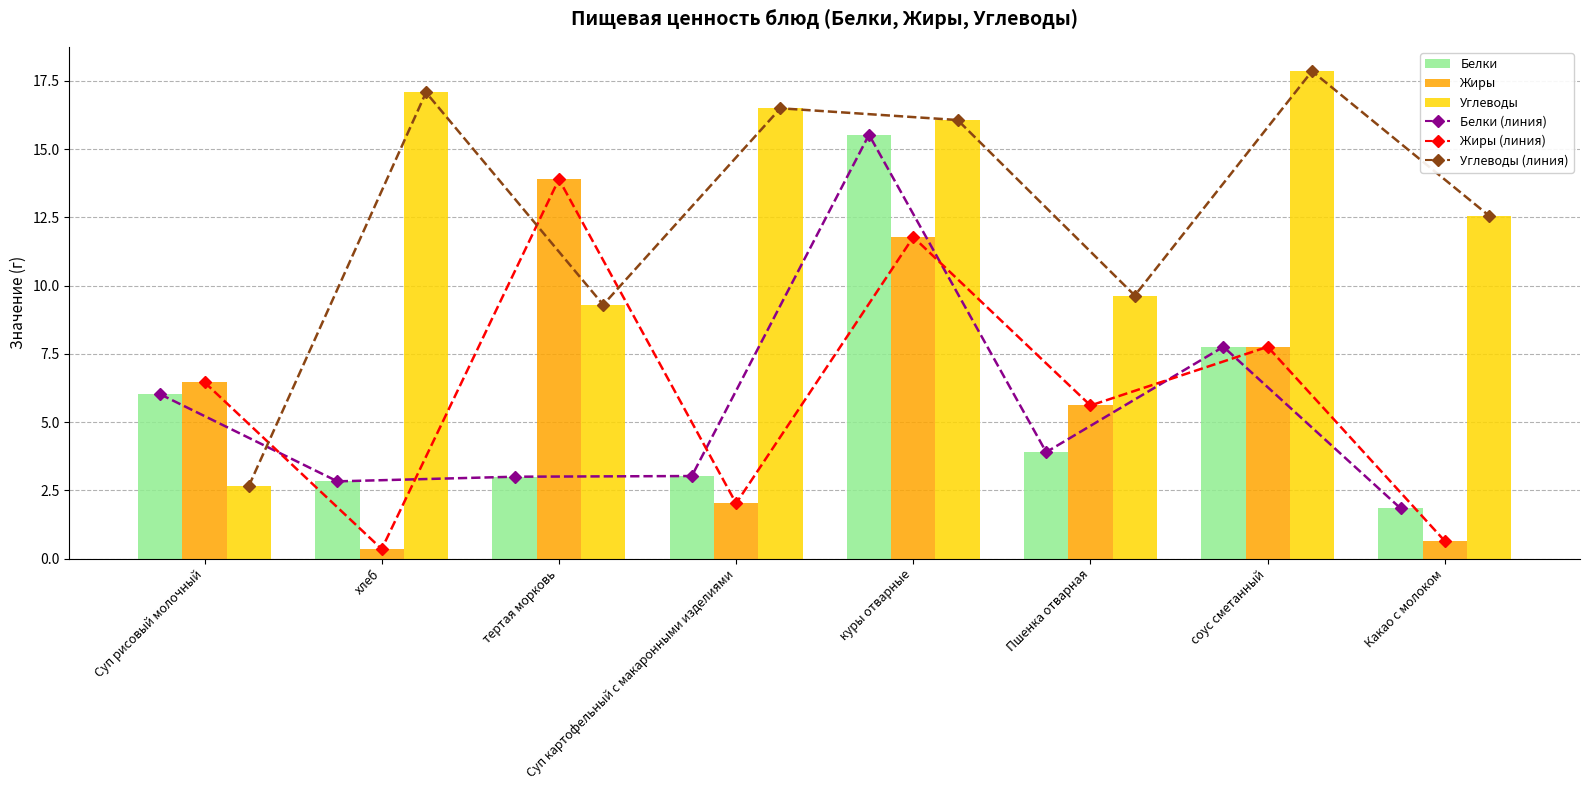

How many groups of bars are there?

8